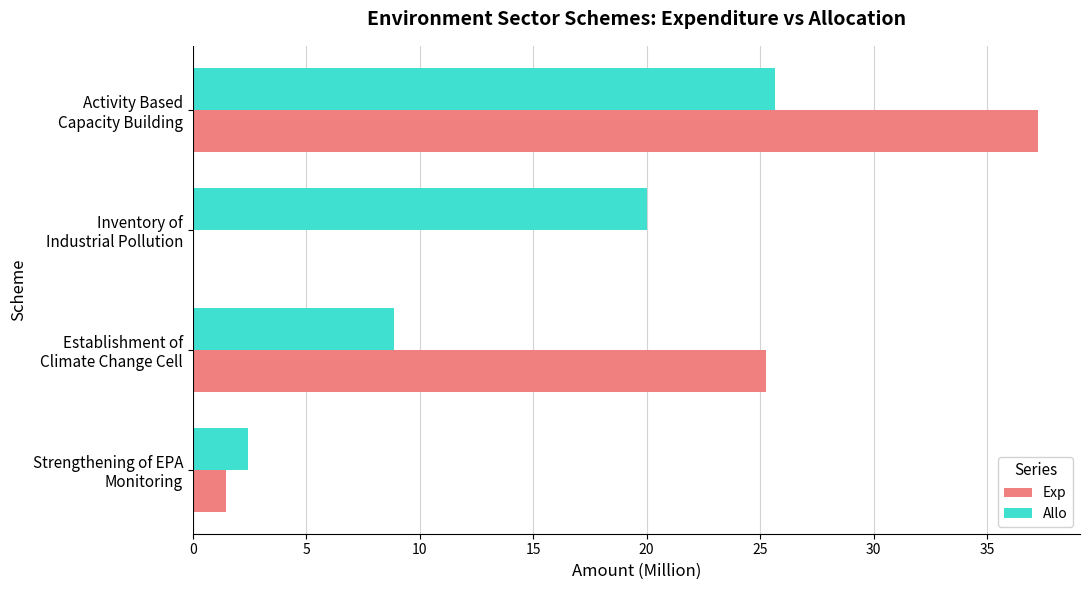

Which series has the largest total across all categories?

Exp